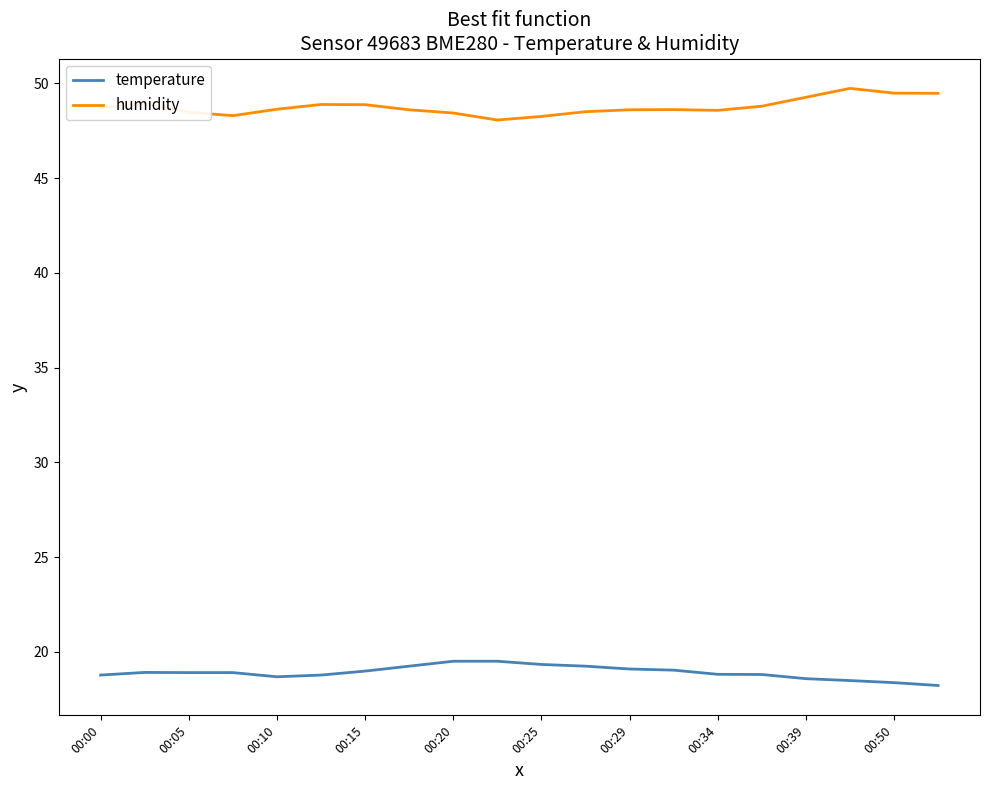

What is the average value of the humidity series?

48.8